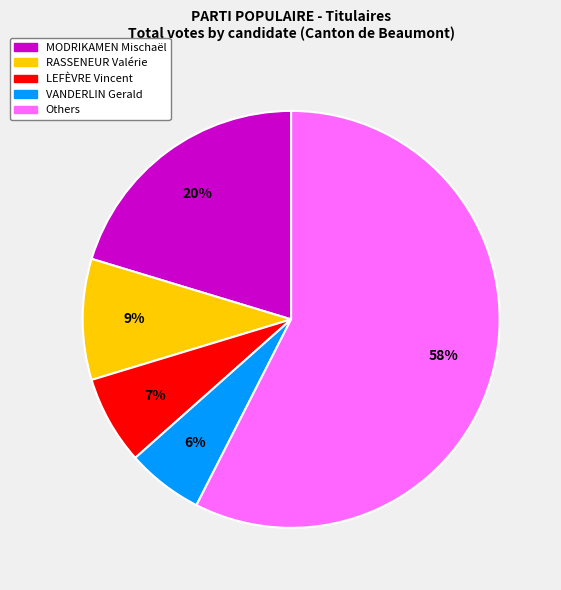

How many slices are in this pie chart?

5